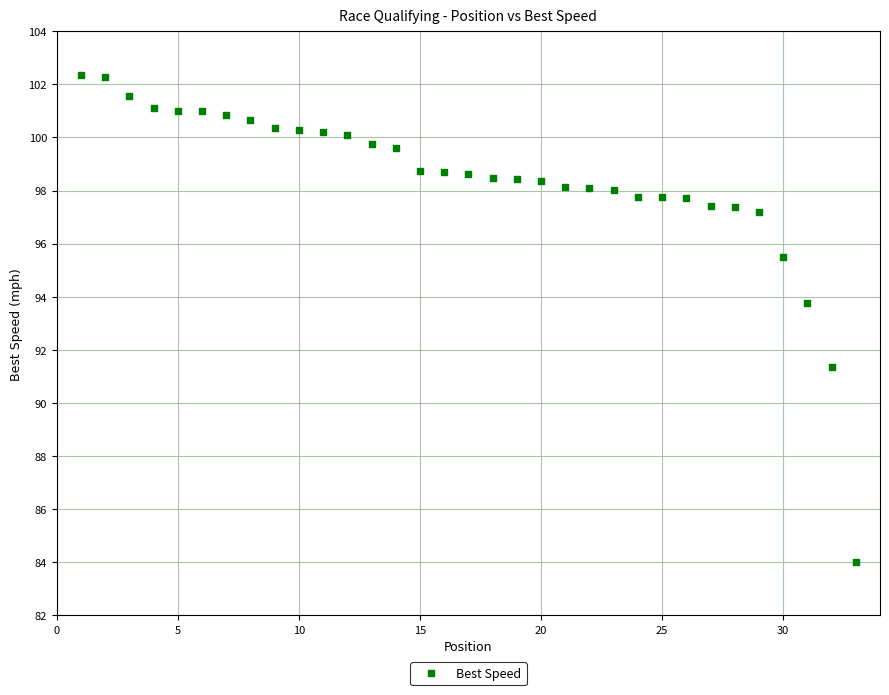

What Y value in the scatter plot is closest to 93?

93.7